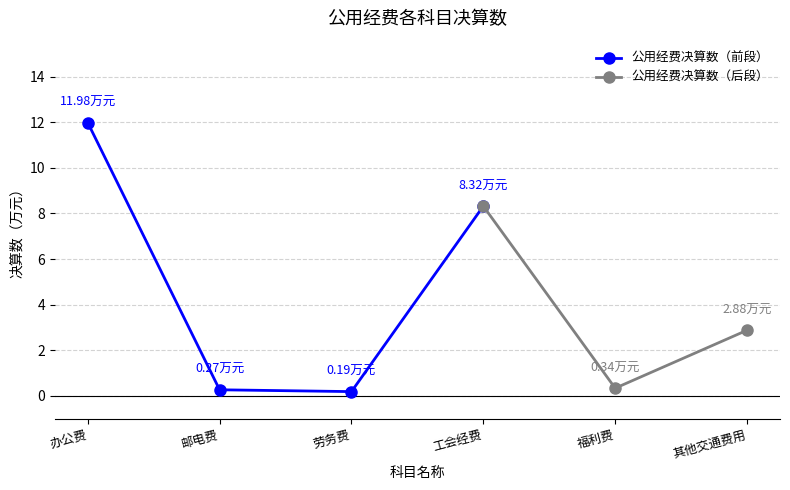

What is the label of the 4th point from the left?

工会经费